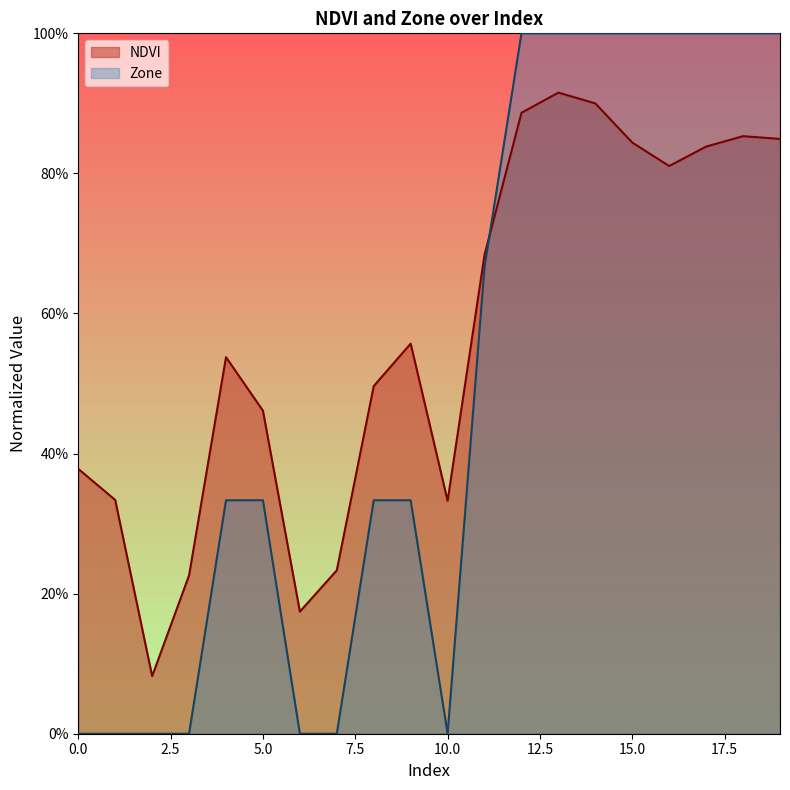

How many interior local peaks (higher than both neighbors) does the data have?

4